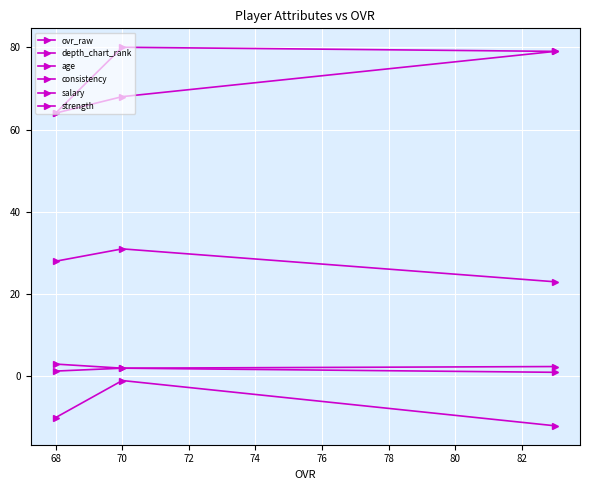

How many lines are shown in the chart?

6